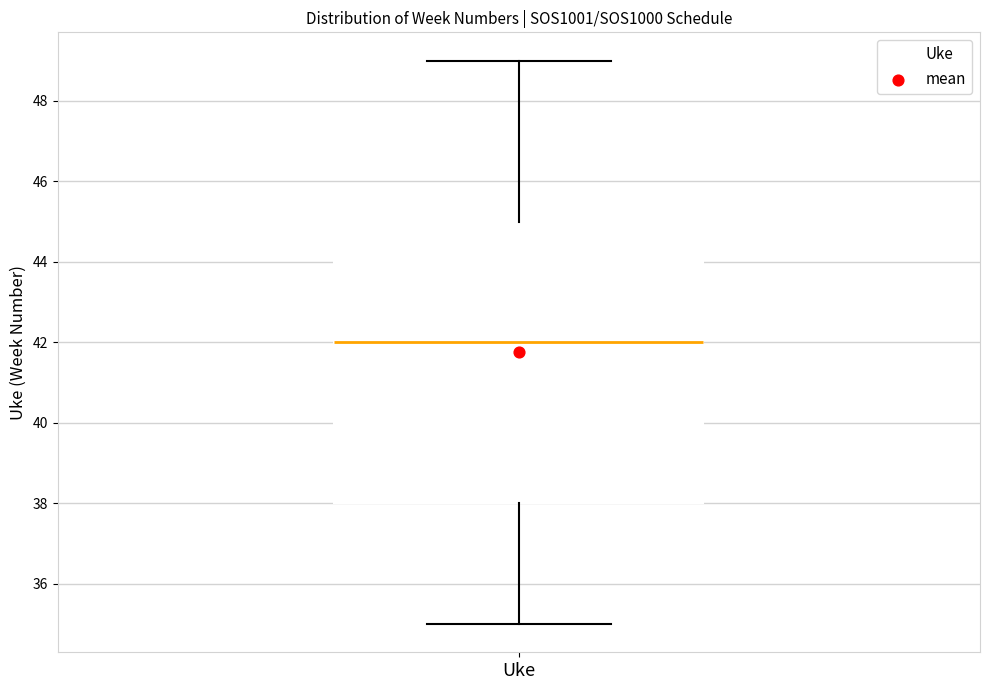

Transcribe this box plot: give where the median line is, the range the box spans, and where the two whiskers end, as read against the y-axis. The values are not printed on the chart, so give them approximately, as read against the axis.

median 42, box 38 to 45, whiskers 35 to 49